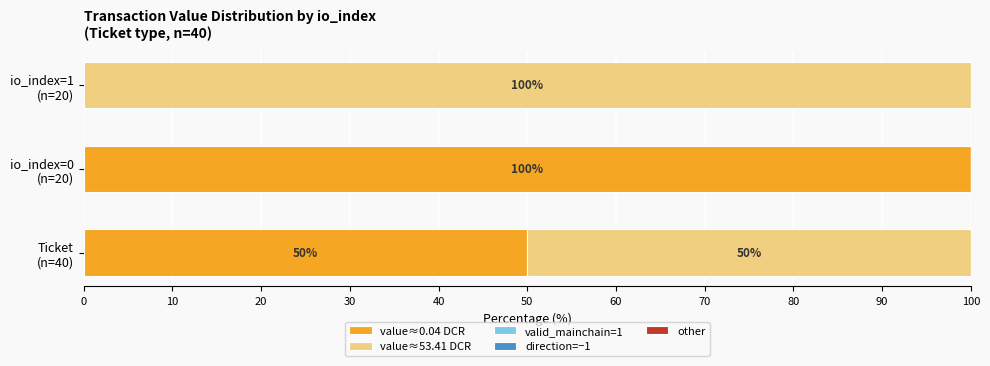

What is the sum of all value≈0.04 DCR values?

150